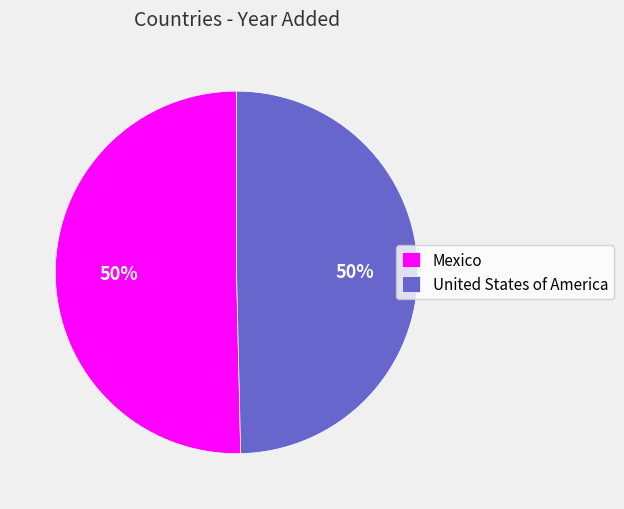

To the nearest percent, what is the average slice percentage?

50%